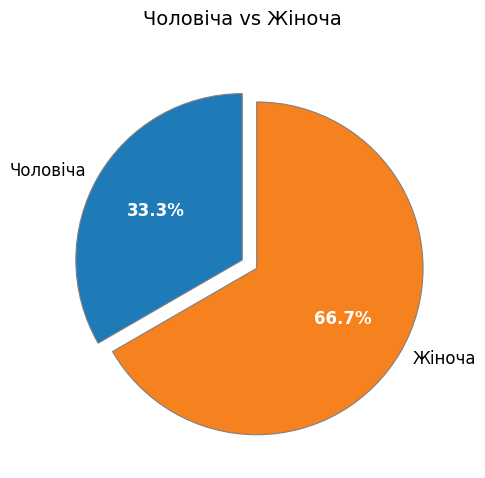

To the nearest percent, what is the combined percentage of Чоловіча and Жіноча?

100%